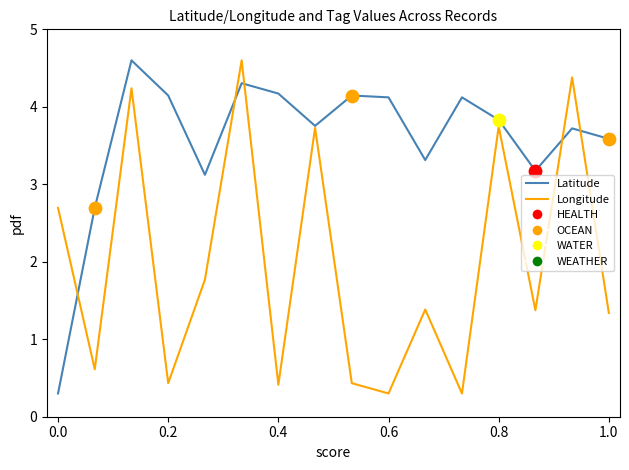

What is the smallest value displayed?

0.3